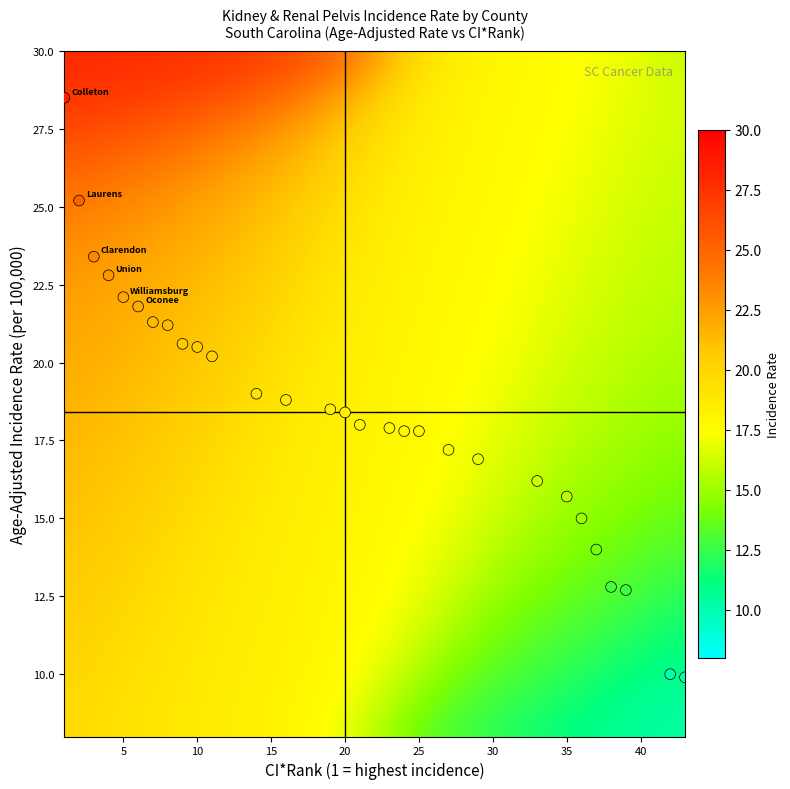

What is the range of X values (max minus min)?

42.0